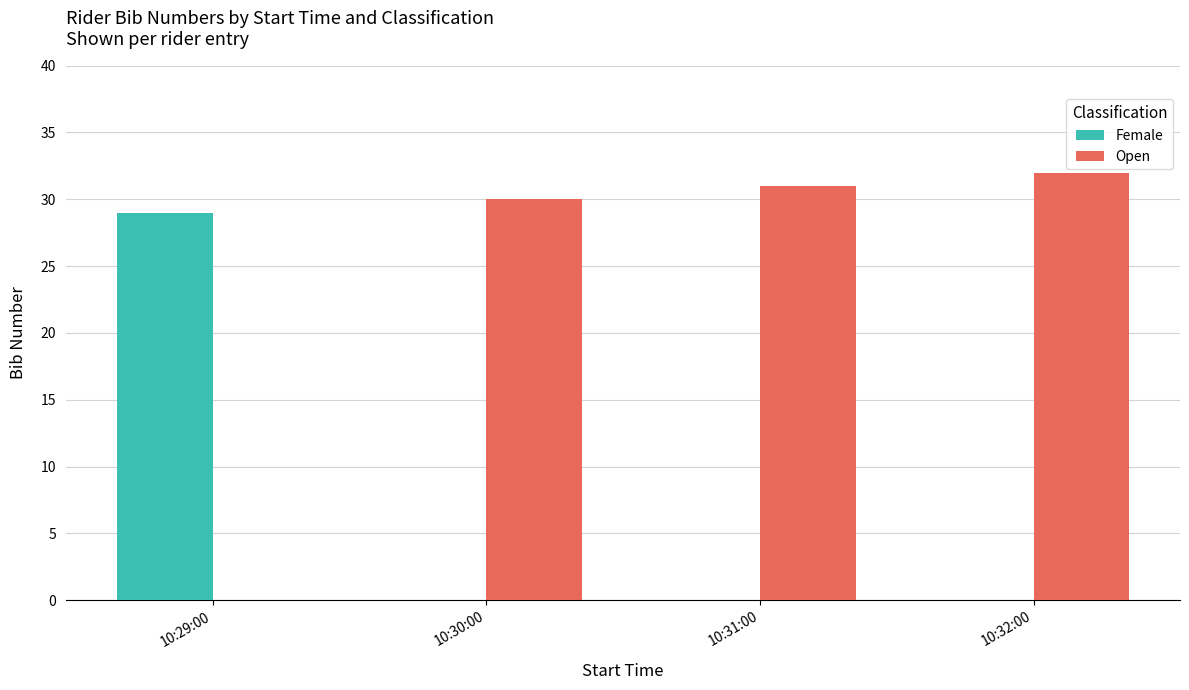

What is the sum of the Female values at 10:31:00 and 10:29:00?

29